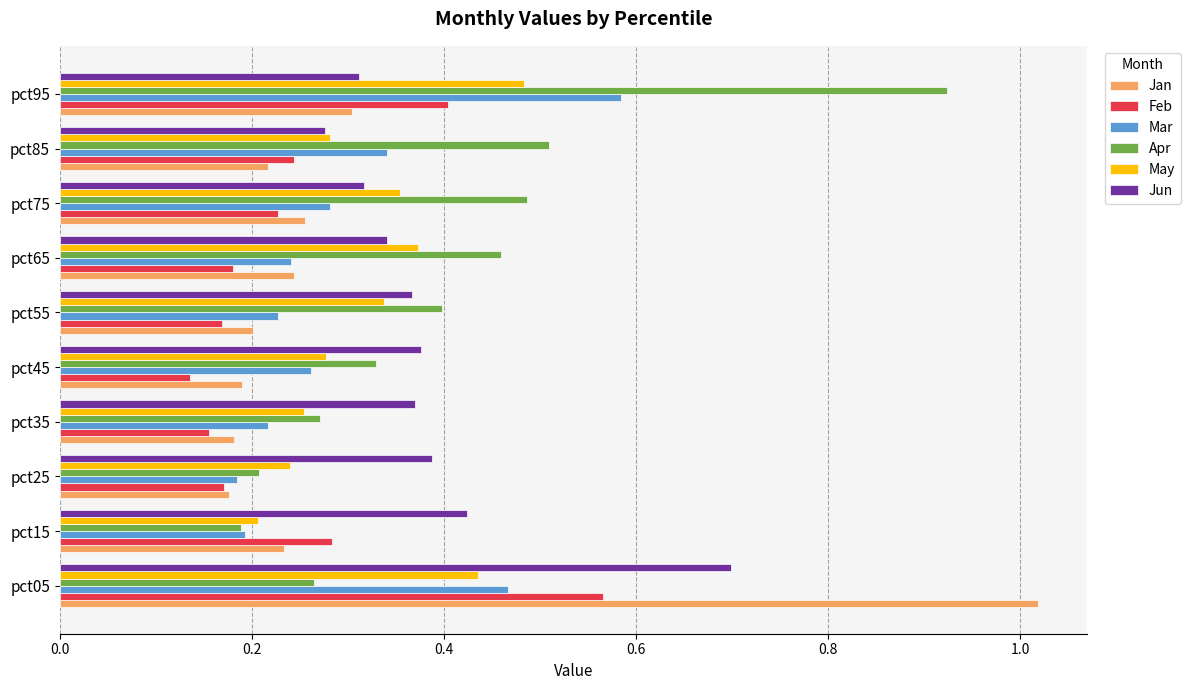

At which category is the sum across all series the highest?

pct05